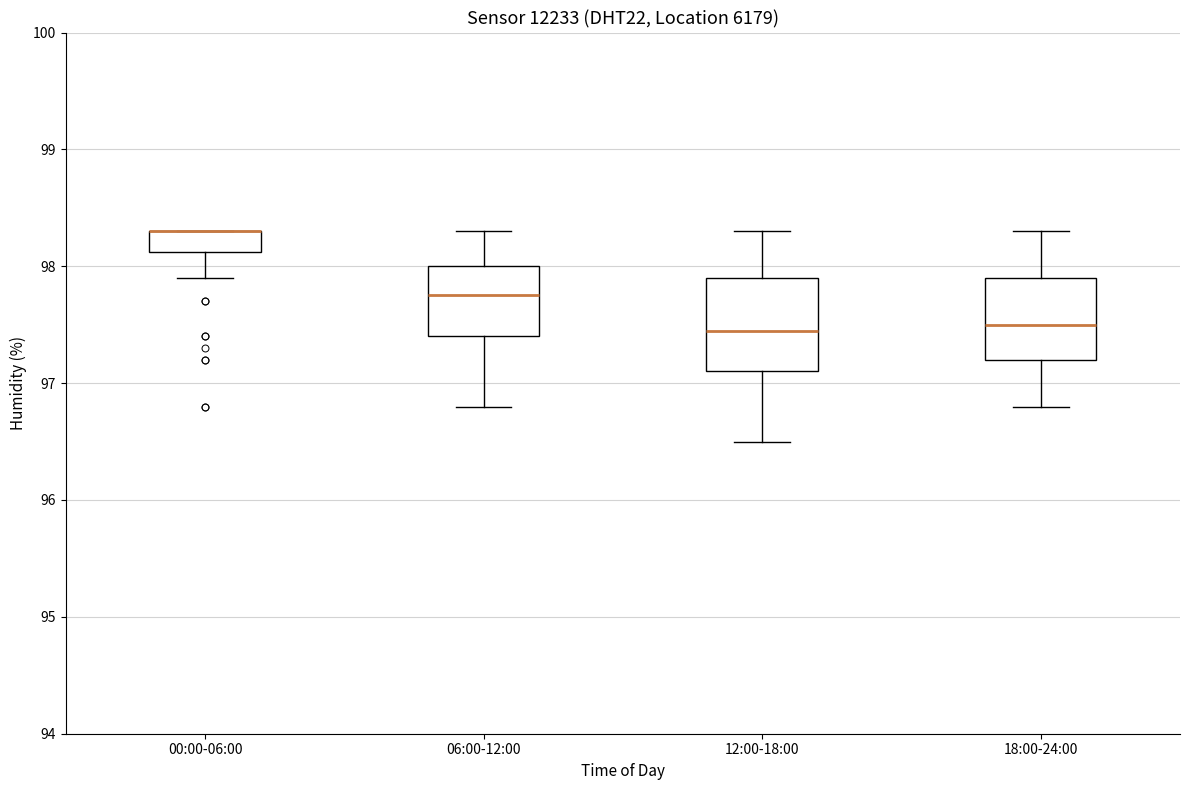

Reading left to right, transcribe this box plot: for each box, give where its median line is, the range the box spans, and where its two whiskers end, as read against the y-axis. The values are not printed on the chart, so give them approximately, as read against the axis.

00:00-06:00: median 98.3 (drawn on the box's upper edge), box 98.1 to 98.3, whiskers 97.9 to 98.3
06:00-12:00: median 97.8, box 97.4 to 98.0, whiskers 96.8 to 98.3
12:00-18:00: median 97.5, box 97.1 to 97.9, whiskers 96.5 to 98.3
18:00-24:00: median 97.5, box 97.2 to 97.9, whiskers 96.8 to 98.3